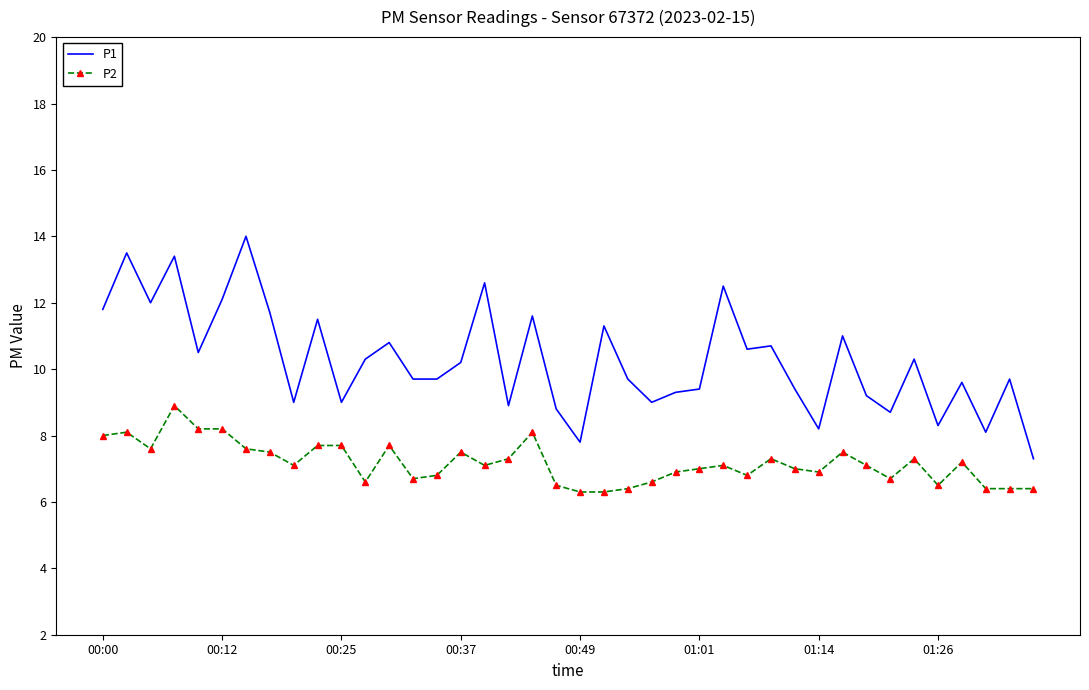

True or false: P1 and P2 cross at least once.

False